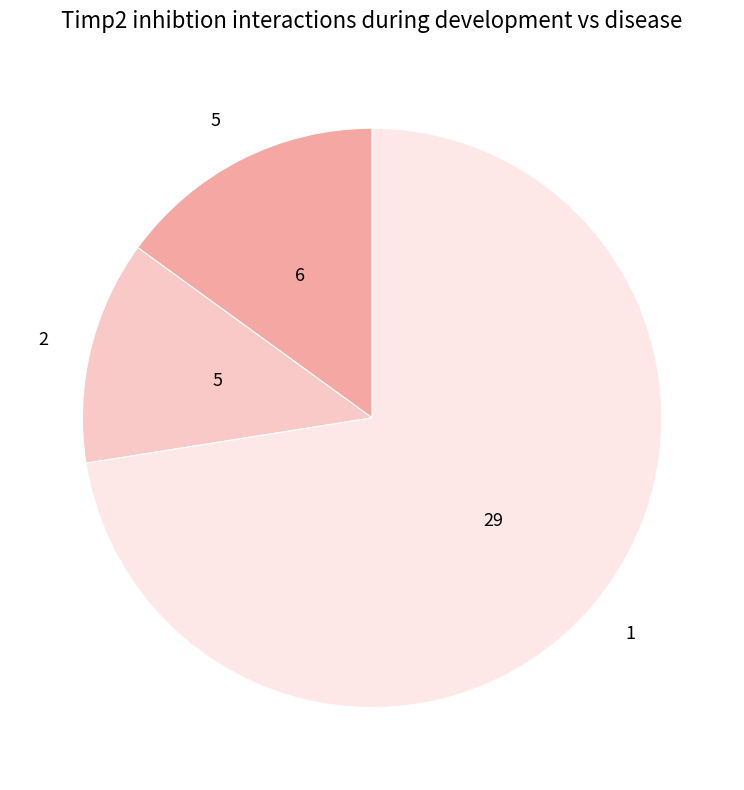

Is there any slice that represents more than half of the pie?

Yes